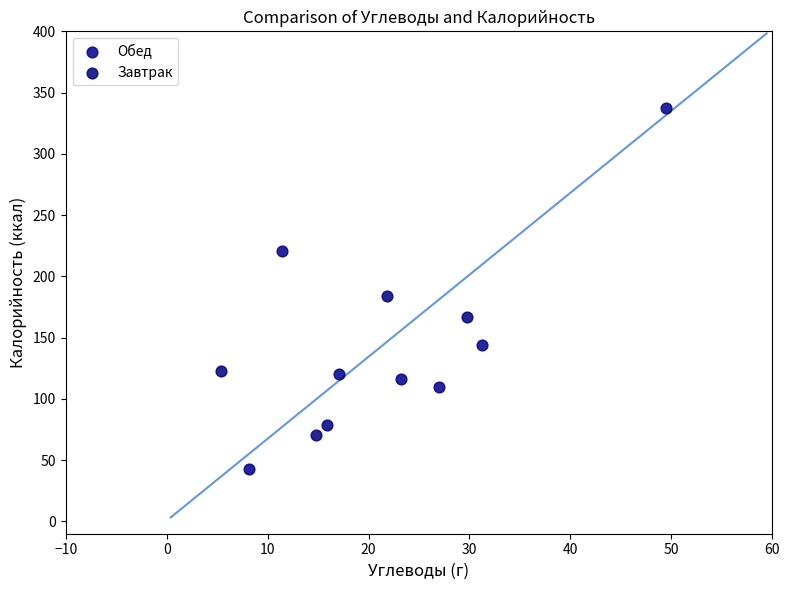

Which series has the widest spread of Y values?

Обед